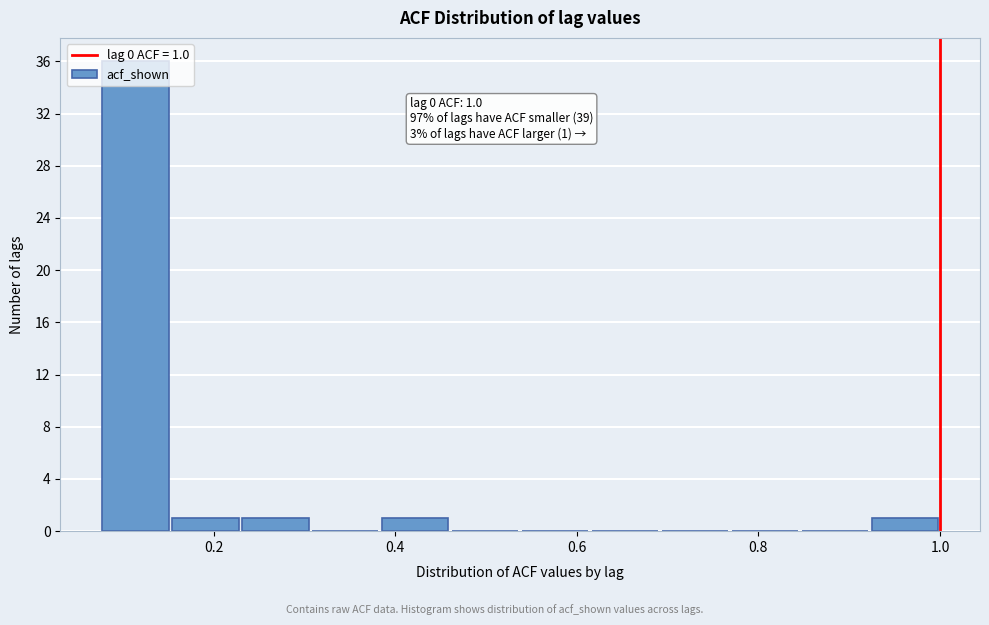

Read against the x-axis, roughly where is the centre of the tallest bar?

0.12